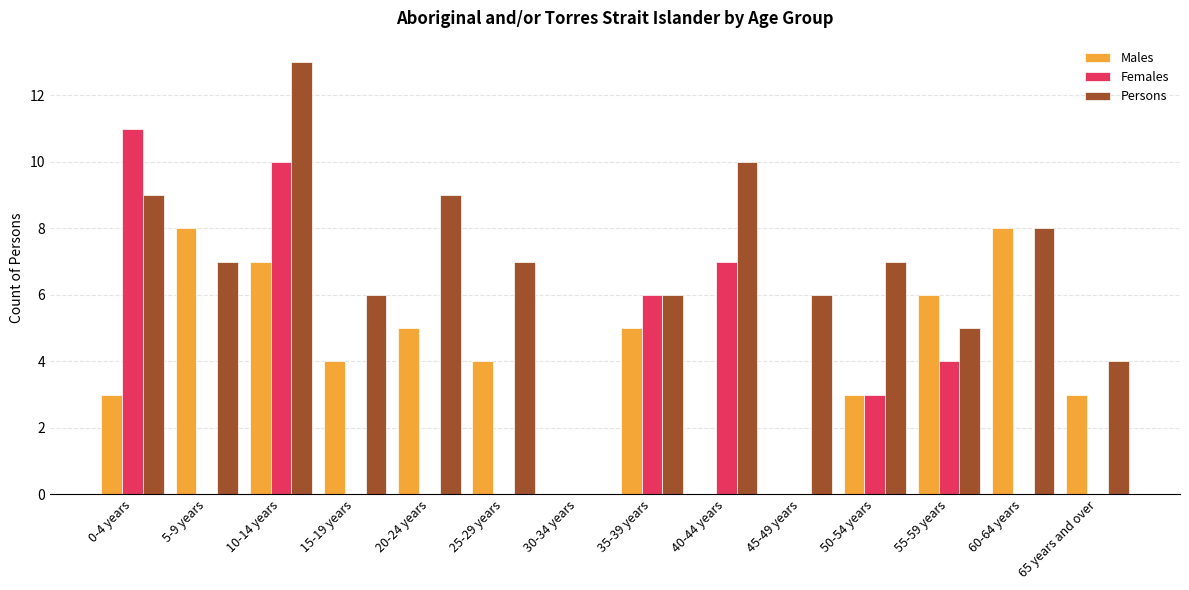

What is the maximum value for Persons?

13